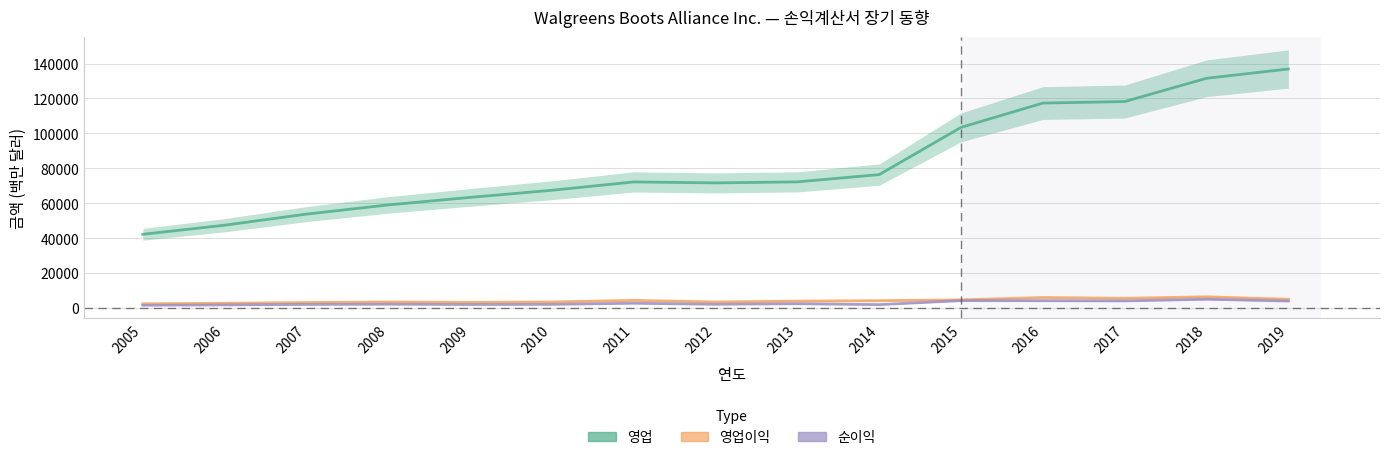

Reading left to right, what are all the values shown in this chart?

영업: 42202	47409	53762	59034	63335	67420	72184	71633	72217	76392	103444	117351	118214	131537	136866
영업이익: 2424	2702	3151	3441	3247	3458	4365	3464	3940	4194	4668	6001	5557	6414	4998
순이익: 1560	1751	2041	2157	2006	2091	2714	2127	2450	1932	4220	4173	4078	5024	3982